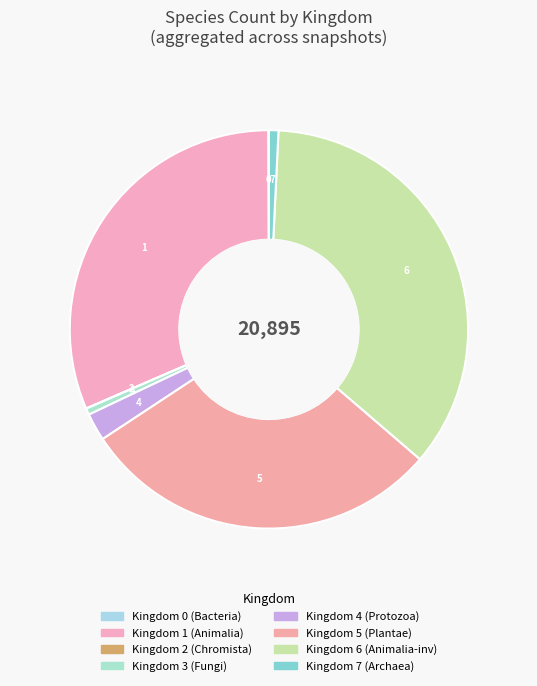

How many slices are in this pie chart?

8